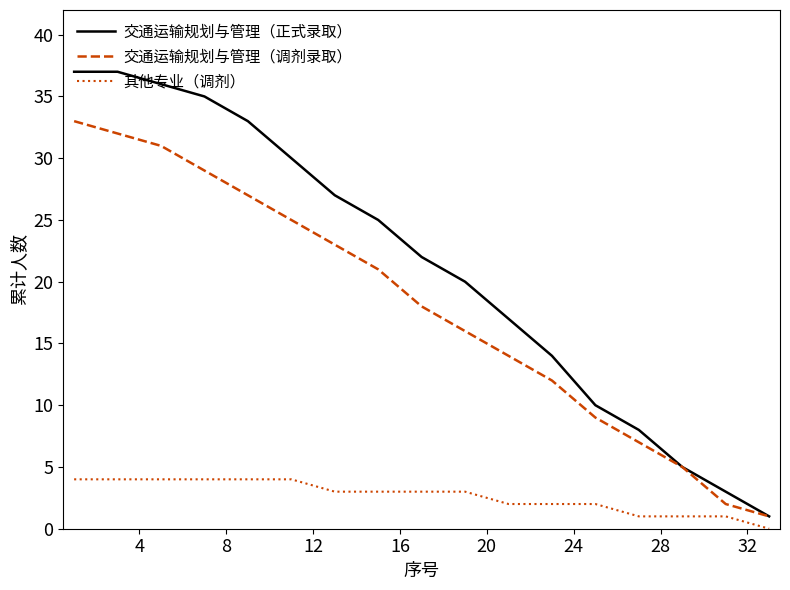

What is the highest value of the 交通运输规划与管理（正式录取） series?

37